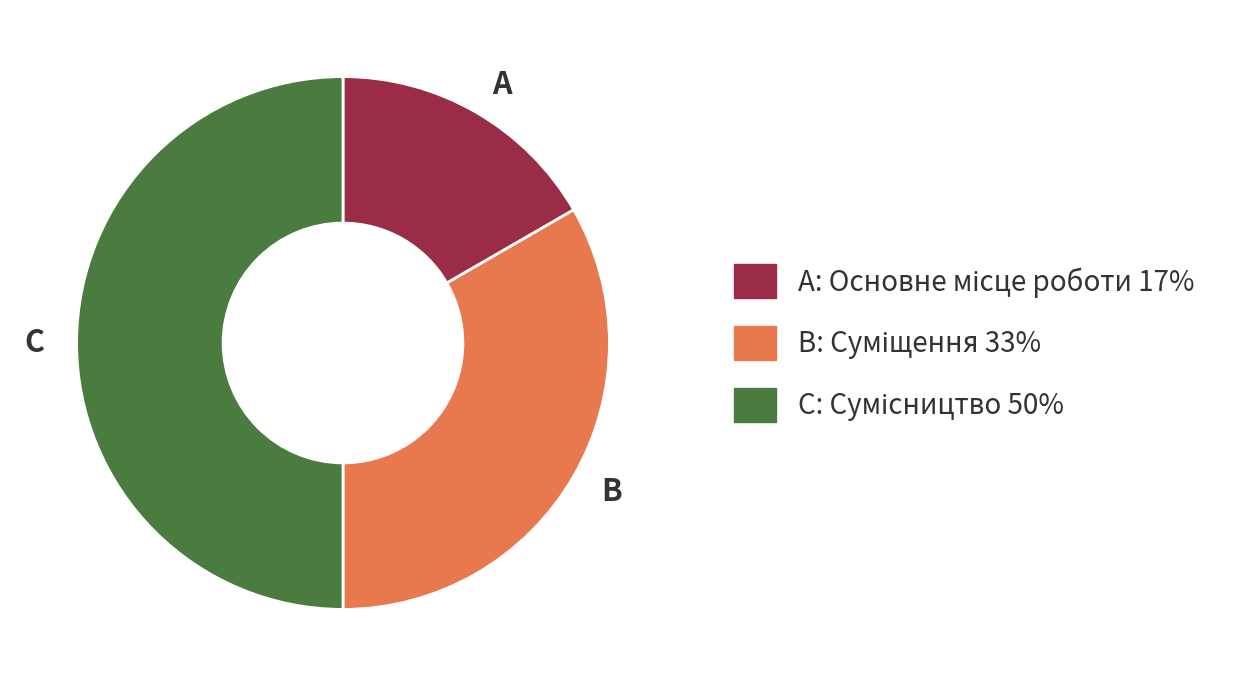

What is the smallest slice in the pie chart?

A